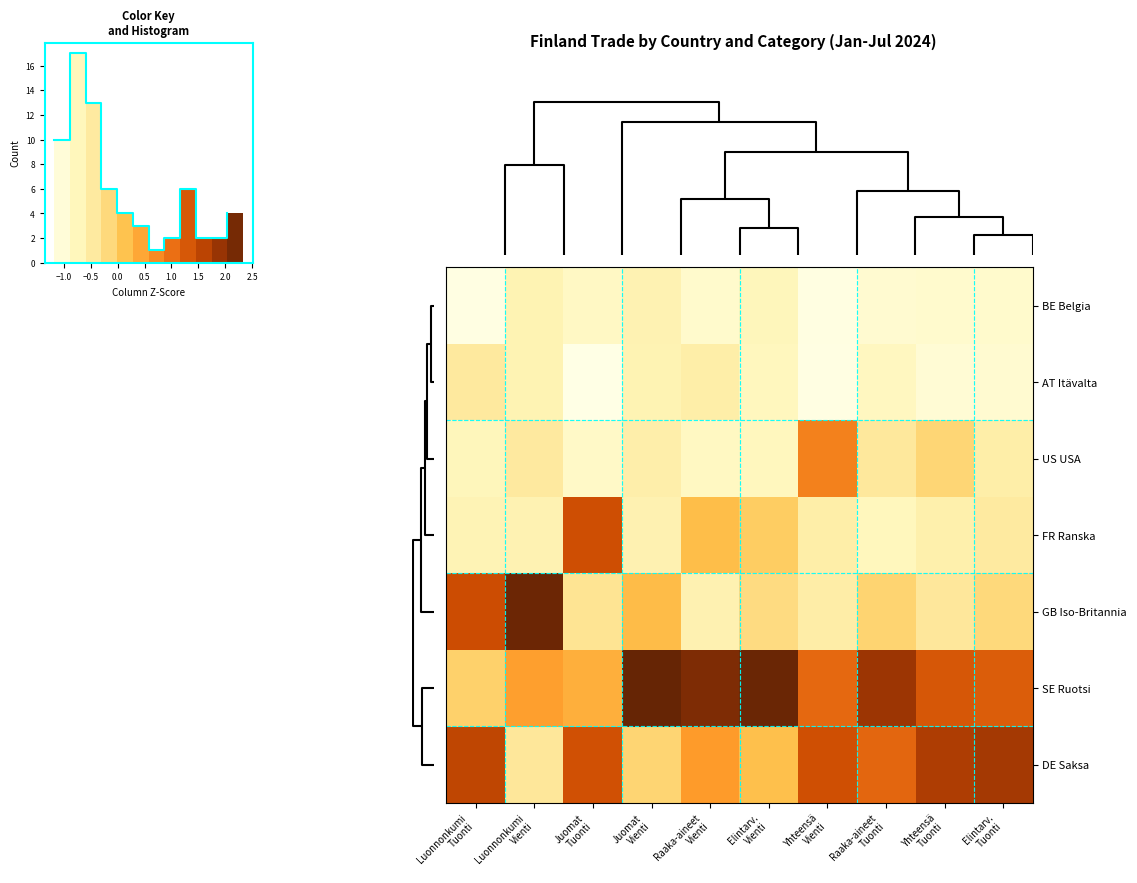

What is the highest value of the row_3 series?

1.4